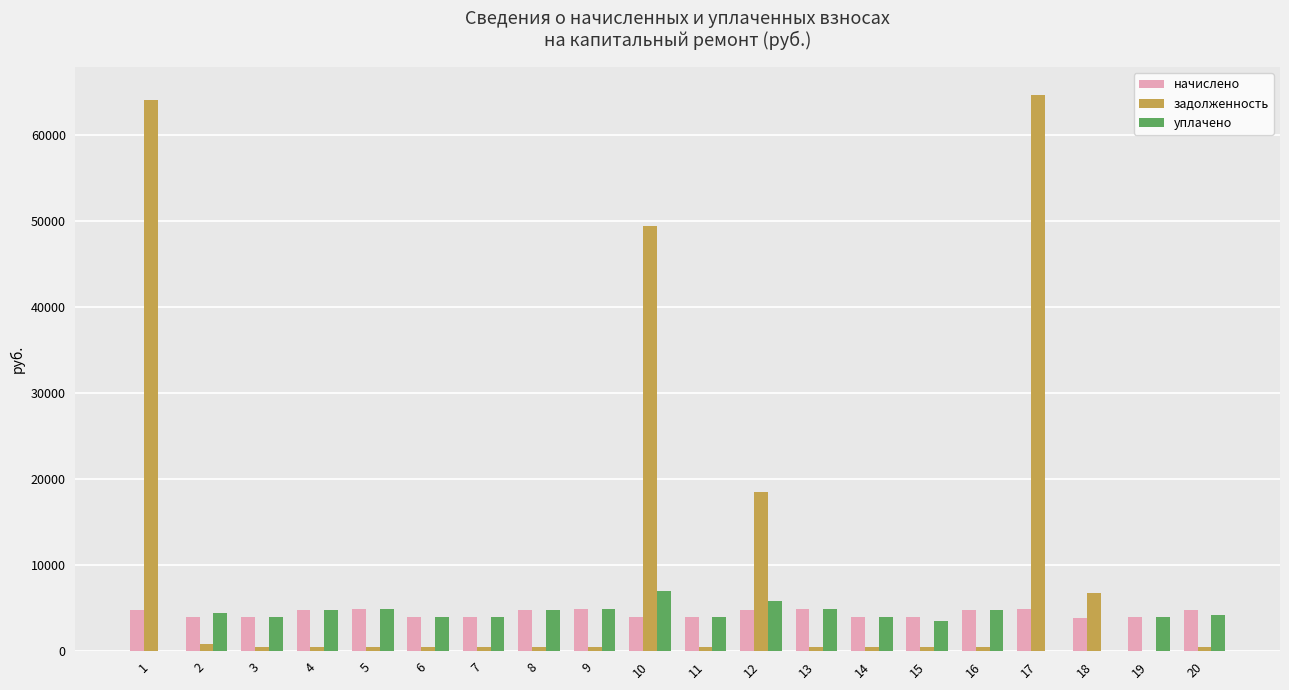

Is the value of задолженность at 3 greater than the value of уплачено at 12?

No